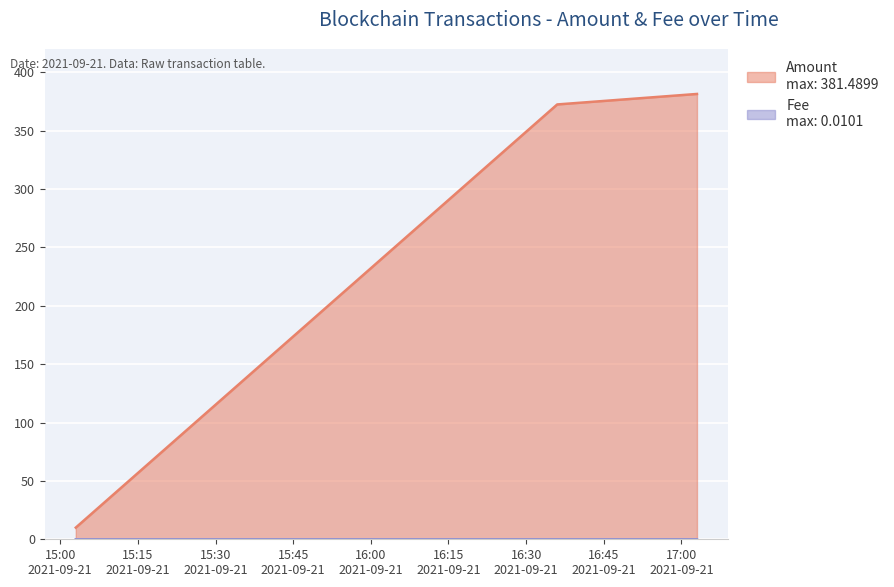

Between 2021-09-21 16:36:00 and 2021-09-21 17:03:00, which is larger?

2021-09-21 17:03:00